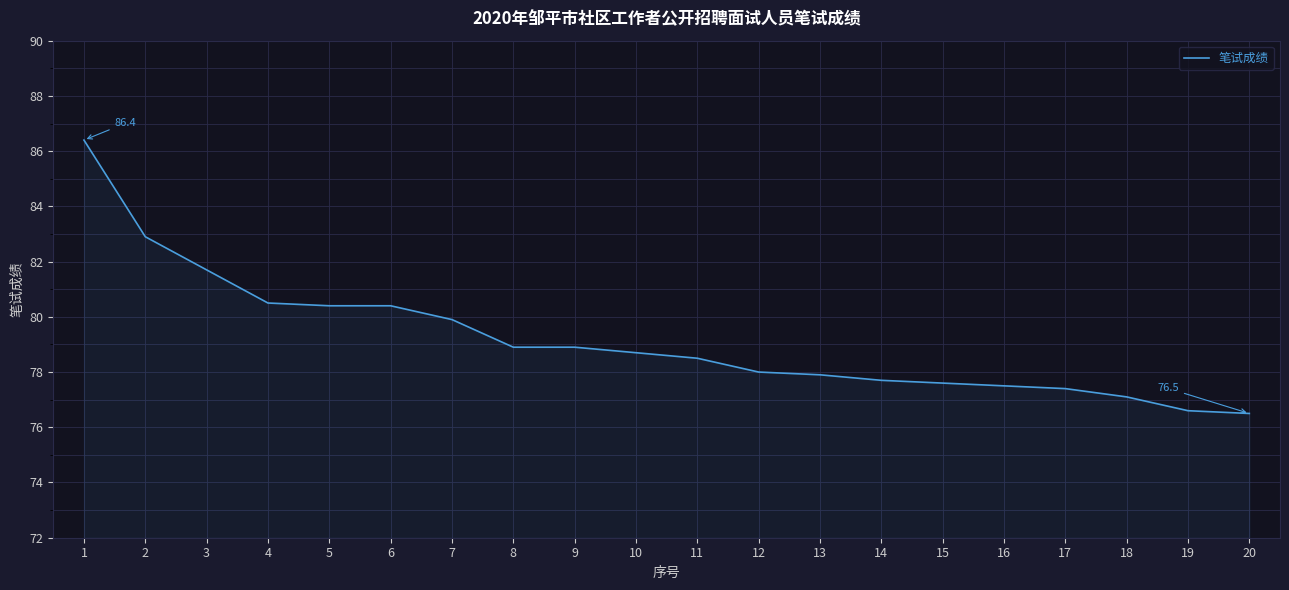

True or false: the data shows 125.8 at 20.

False